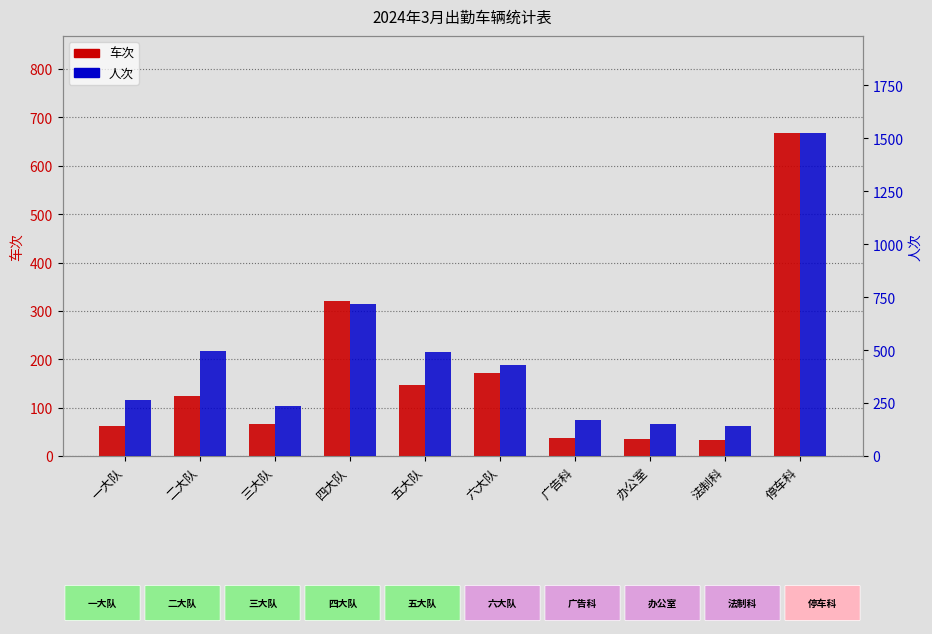

Where is 人次 nearest to the value 833?

四大队